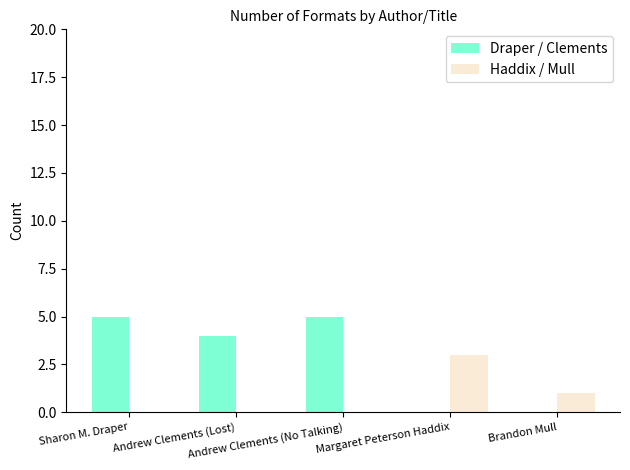

What is the average value of the Haddix / Mull series?

1